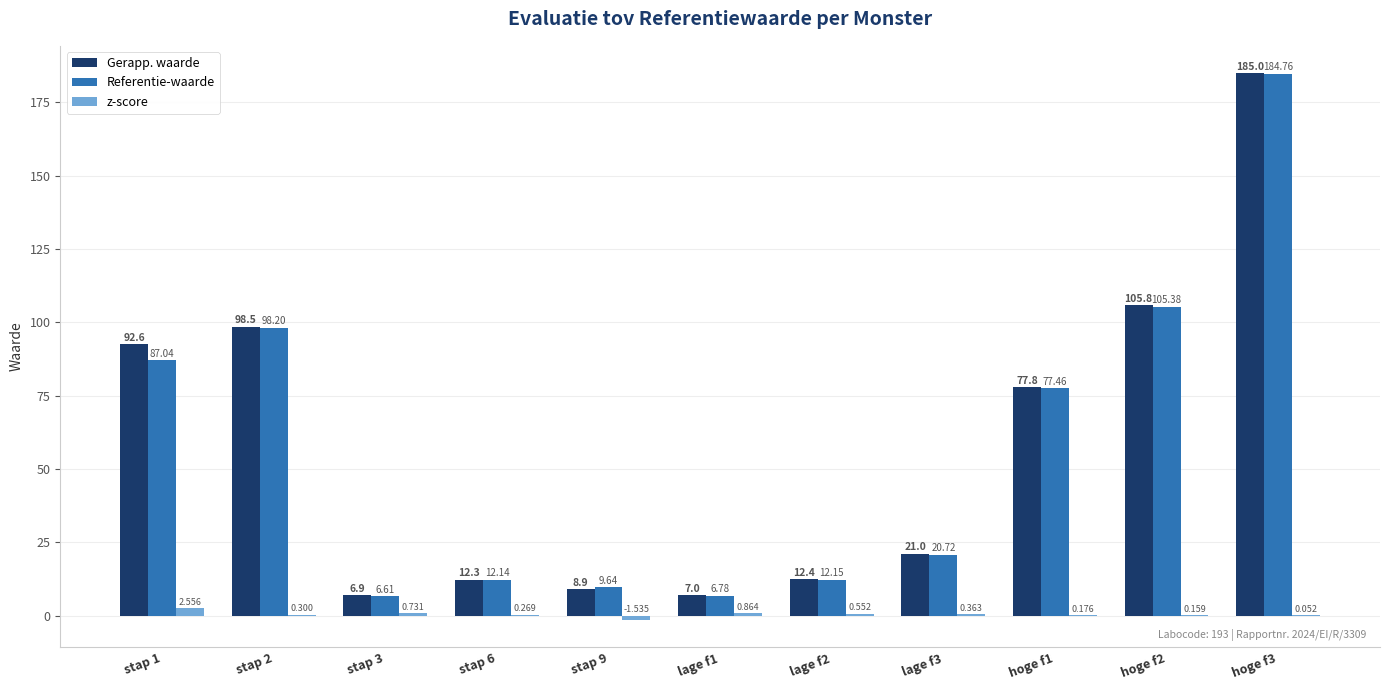

Is the value of z-score at hoge f2 greater than the value of Referentie-waarde at lage f1?

No